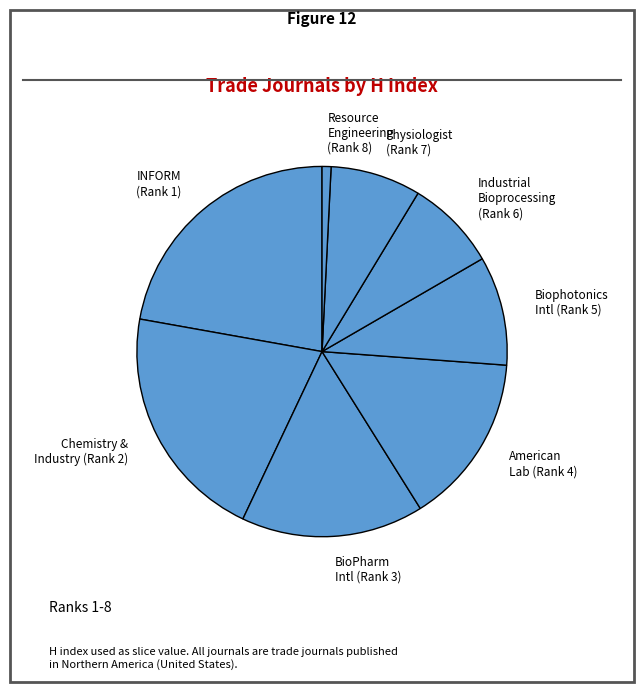

Approximately how many times larger is the value at INFORM (Rank 1) compared to BioPharm Intl (Rank 3)?

1.4